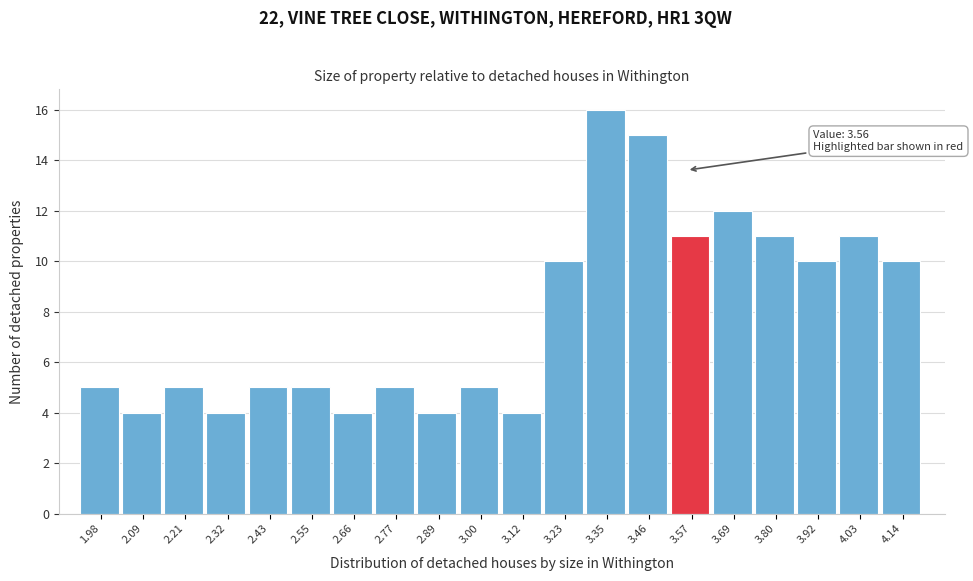

Which range on the x-axis has the tallest bar?

3.288 to 3.402